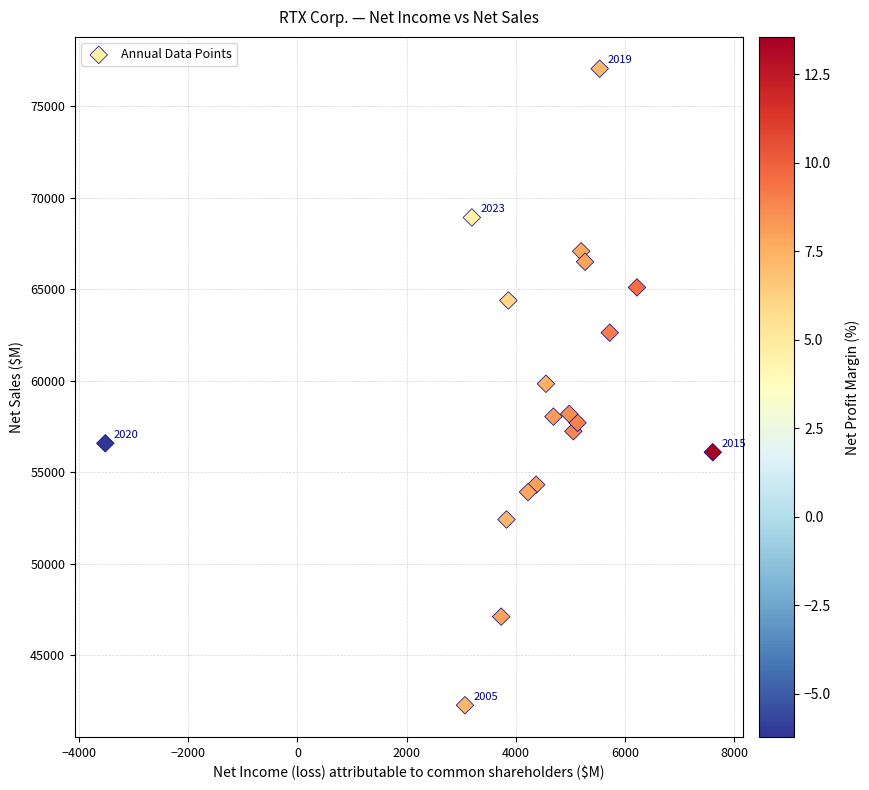

What is the range of X values (max minus min)?

11127